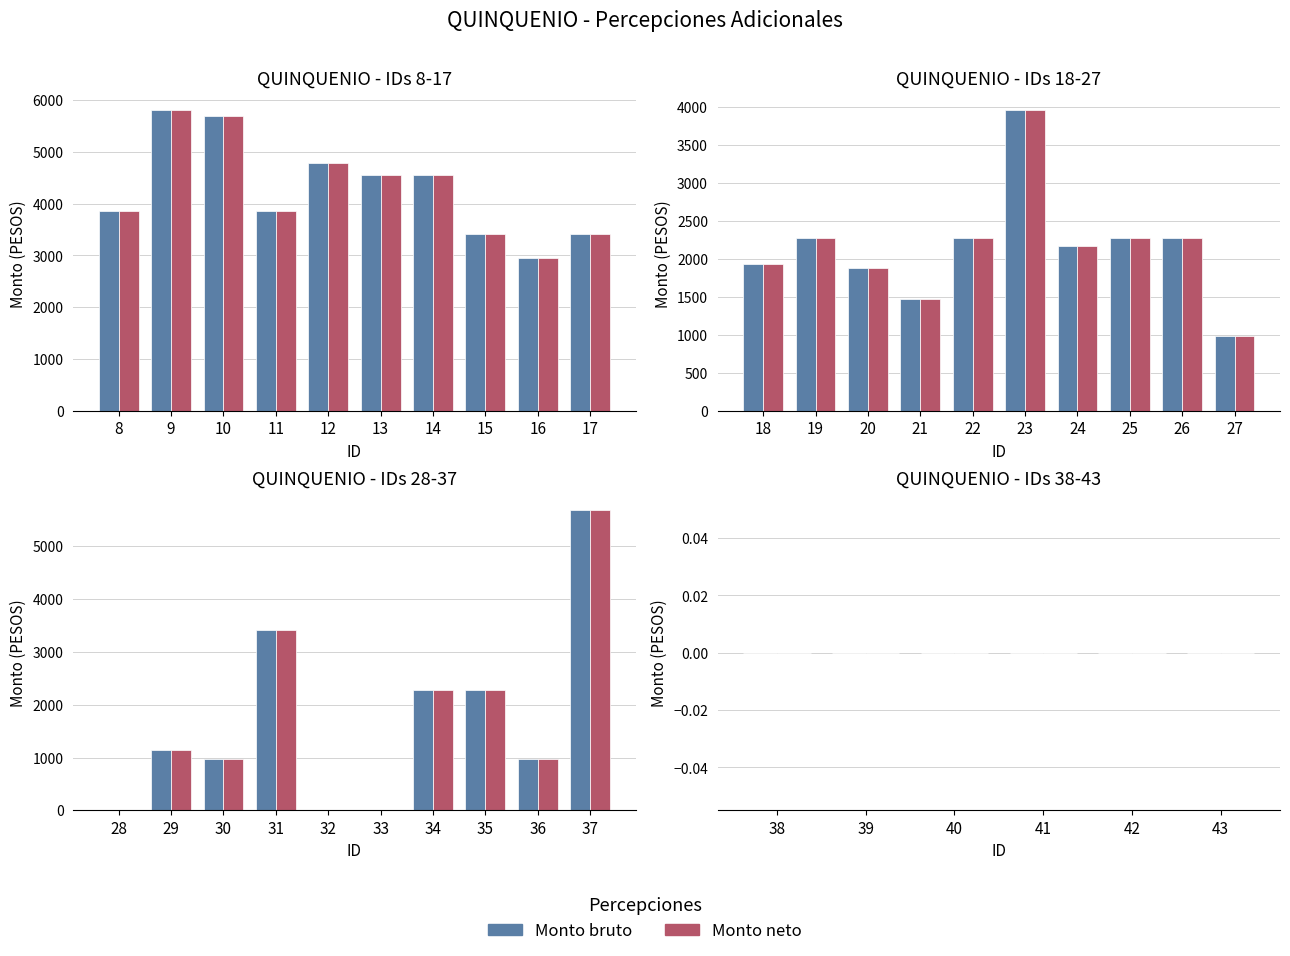

Where is Monto neto nearest to the value 4373?

13